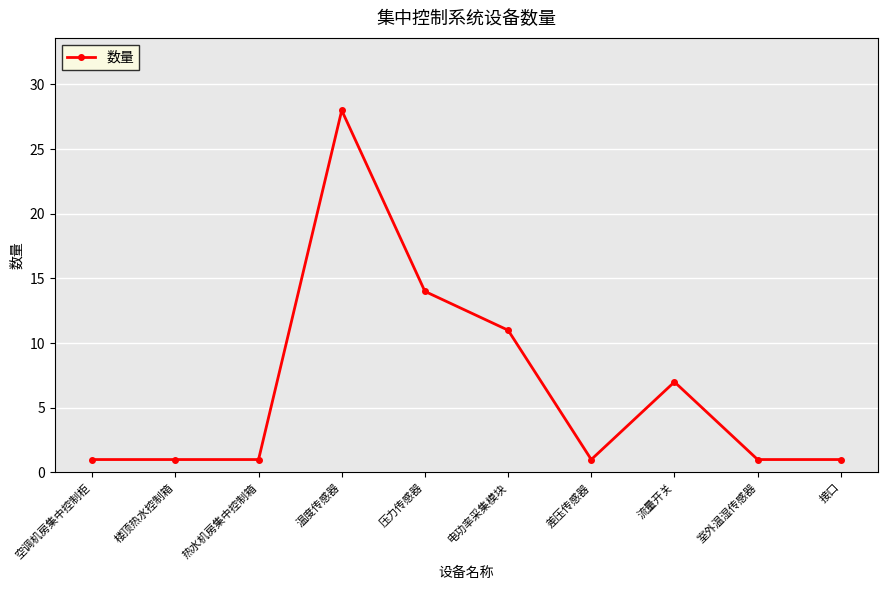

How many series are shown in this chart?

1